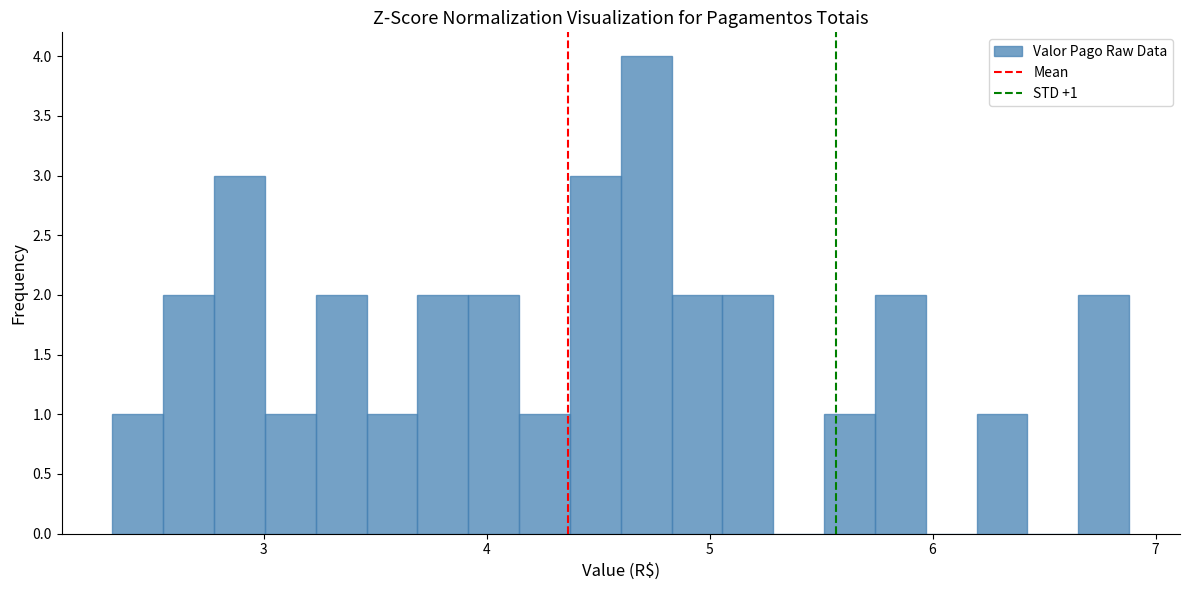

Around what value on the x-axis is the tallest bar? Give the approximate position of its centre, as read against the axis.

4.7